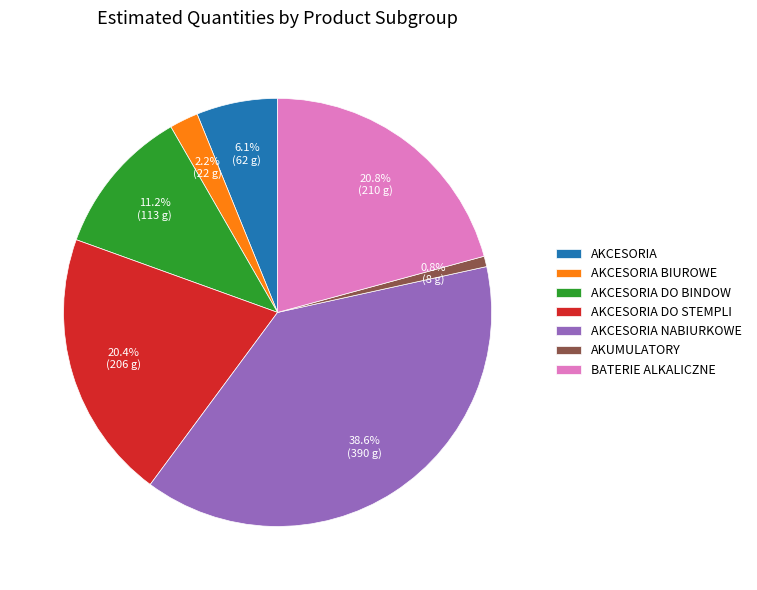

What percentage is the AKCESORIA DO BINDOW slice, to the nearest percent?

11%